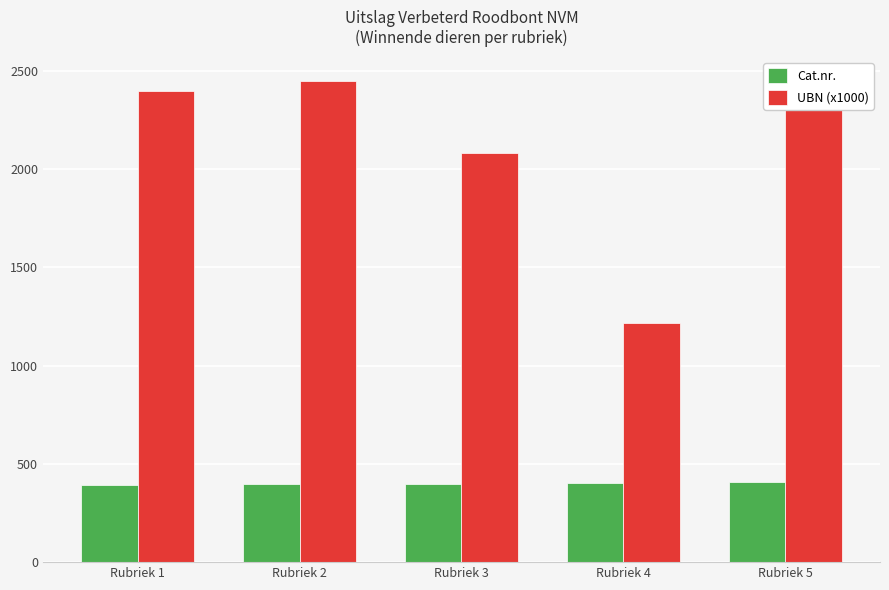

Is the value of Cat.nr. at Rubriek 5 greater than the value of UBN (x1000) at Rubriek 5?

No